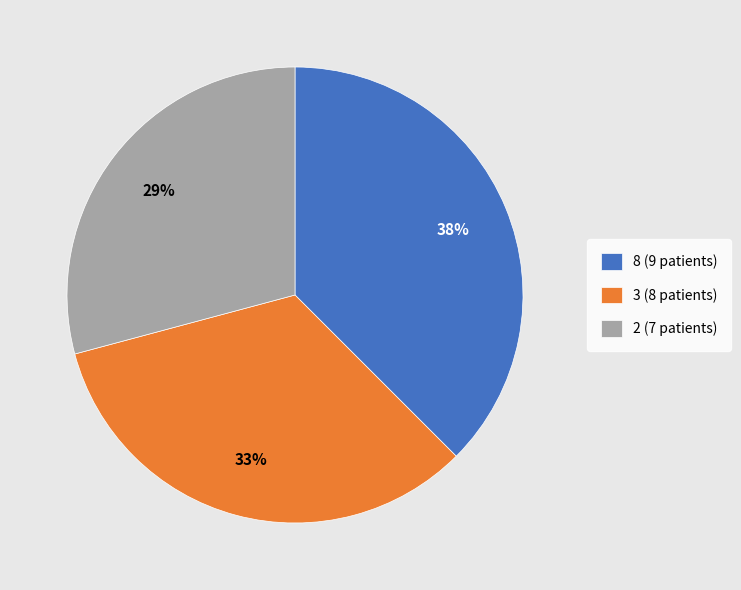

Which slice is the smallest?

2 (7 patients)